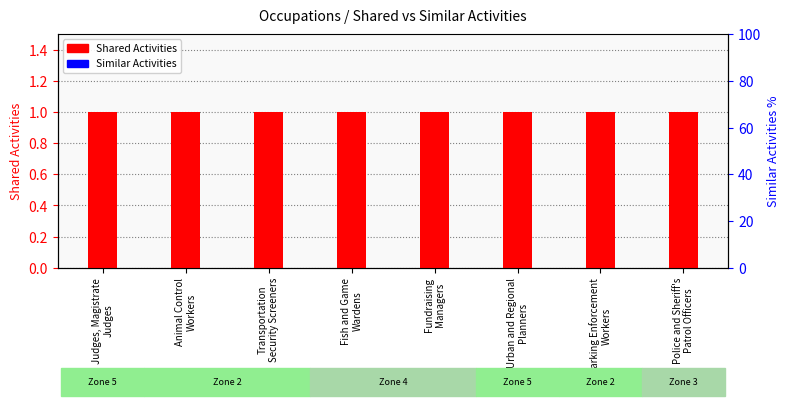

Reading left to right, extract all data points from this chart.

Shared Activities: 1	1	1	1	1	1	1	1
Similar Activities: 0	0	0	0	0	0	0	0